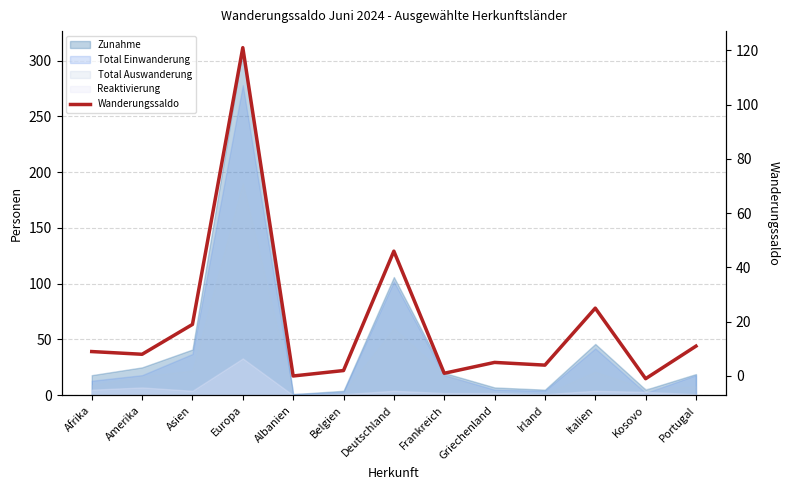

What is the ratio of the value at Afrika to the value at Europa?

0.1